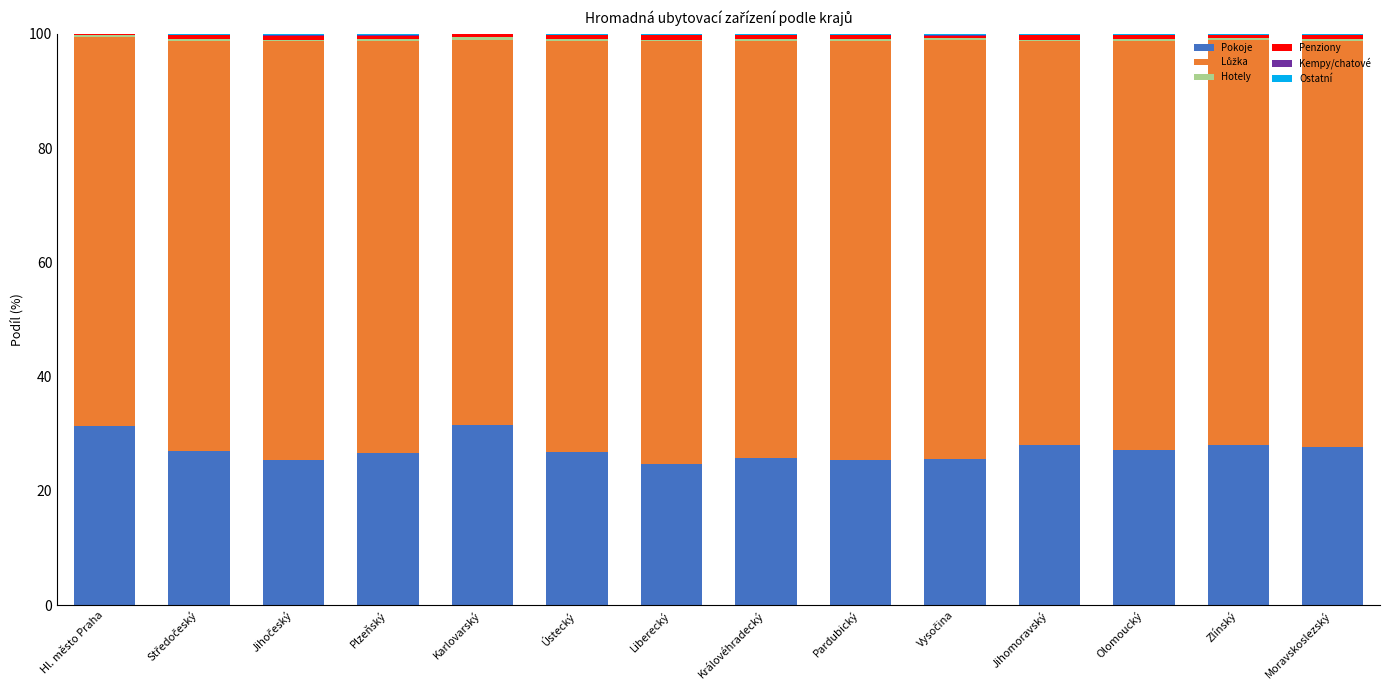

What is the sum of all Pokoje values?

380.9